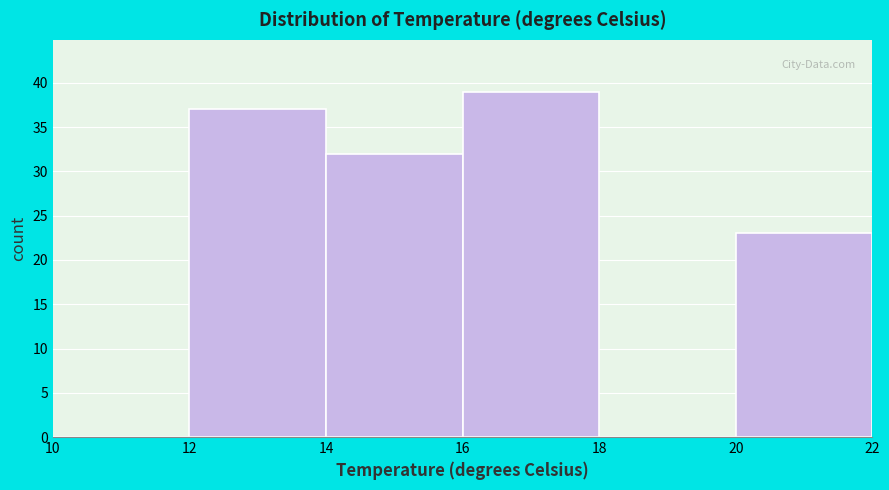

Which range on the x-axis has the tallest bar?

16 to 18